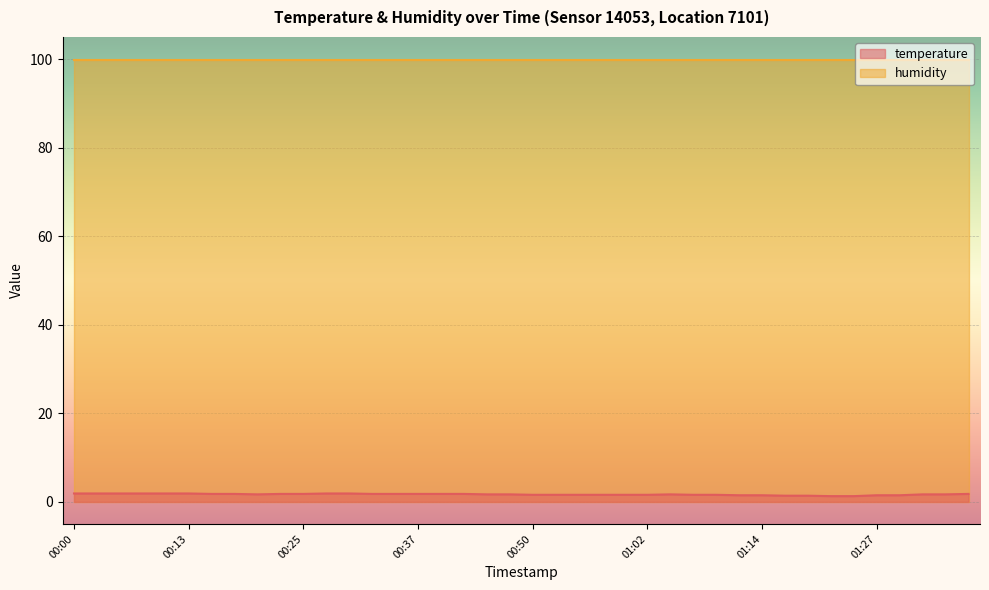

How many values are between 1 and 2?

40